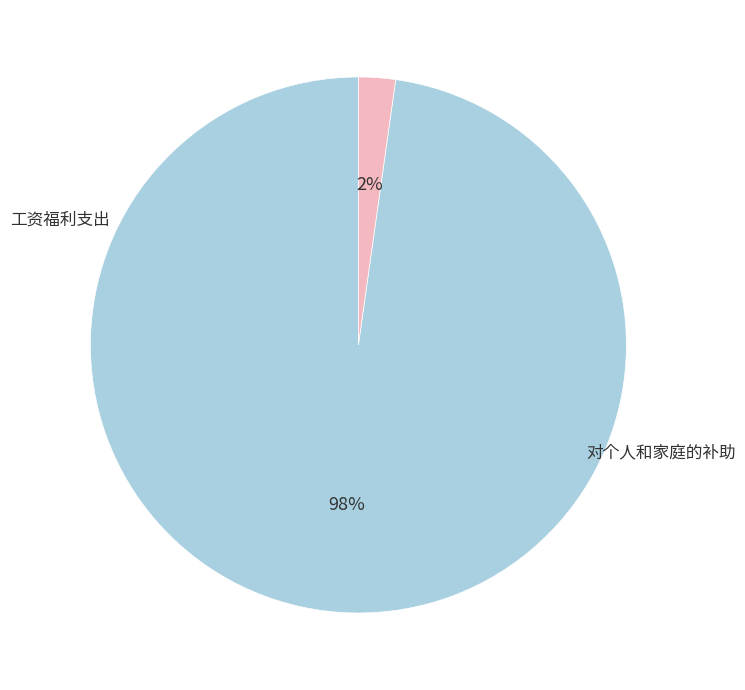

How many slices are in this pie chart?

2